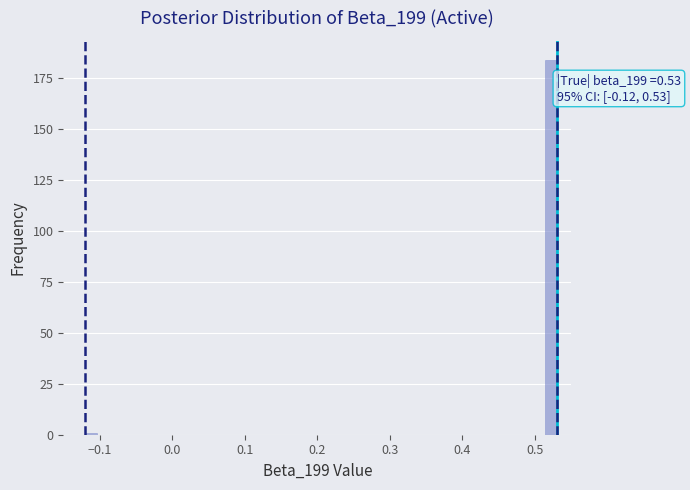

Read against the x-axis, roughly where is the centre of the tallest bar?

0.52